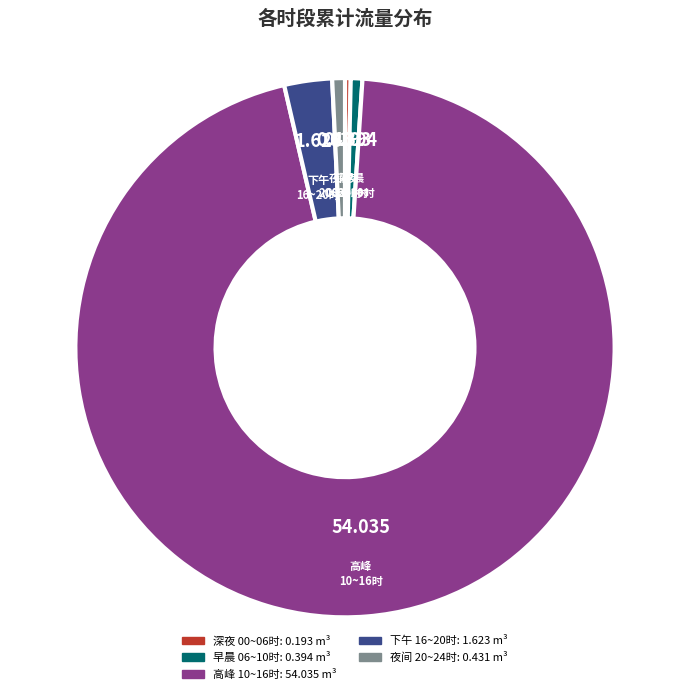

Is there a majority slice in this chart?

Yes